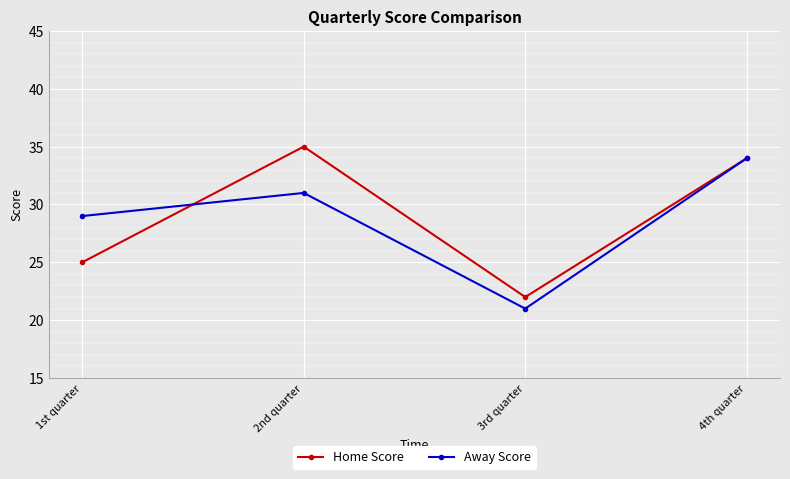

The Away Score series shows 34 at 4th quarter. True or false?

True